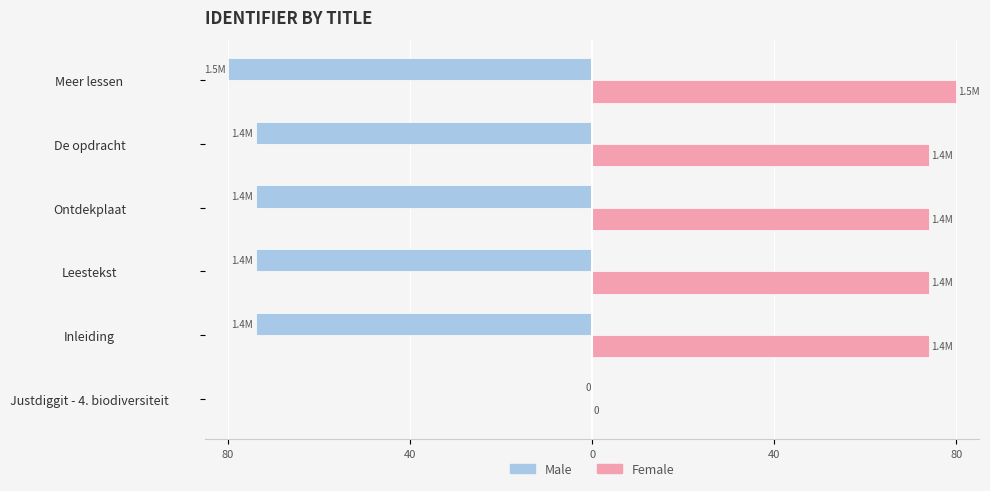

What are all the series names shown in the legend?

Male, Female